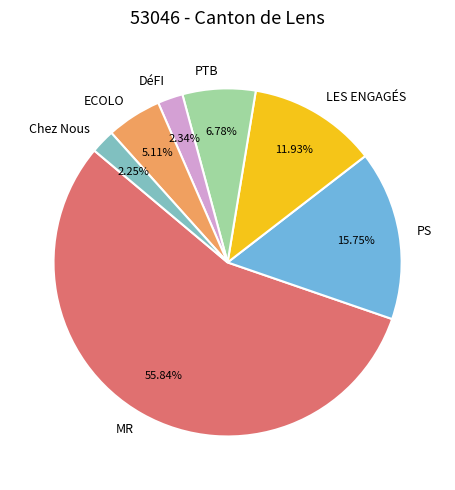

What percentage is the DéFI slice, to the nearest percent?

2%